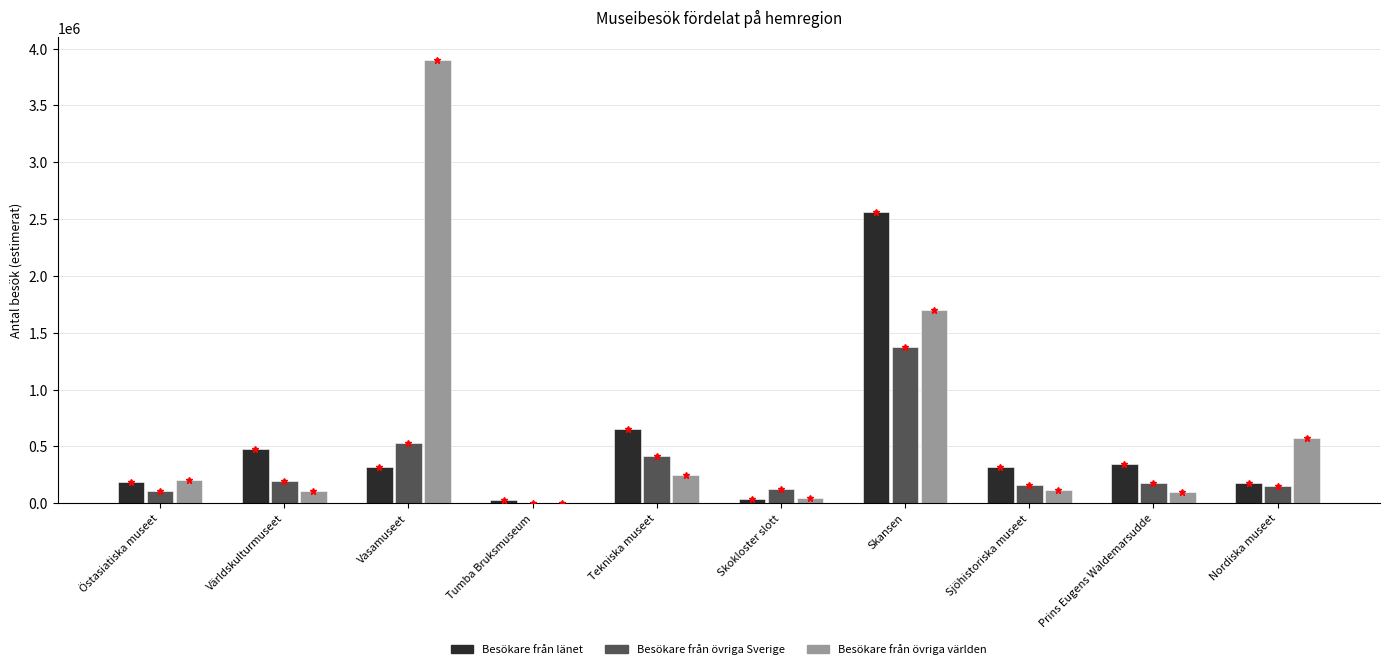

What is the sum of the Besökare från övriga Sverige values at Östasiatiska museet and Tekniska museet?

519351.0